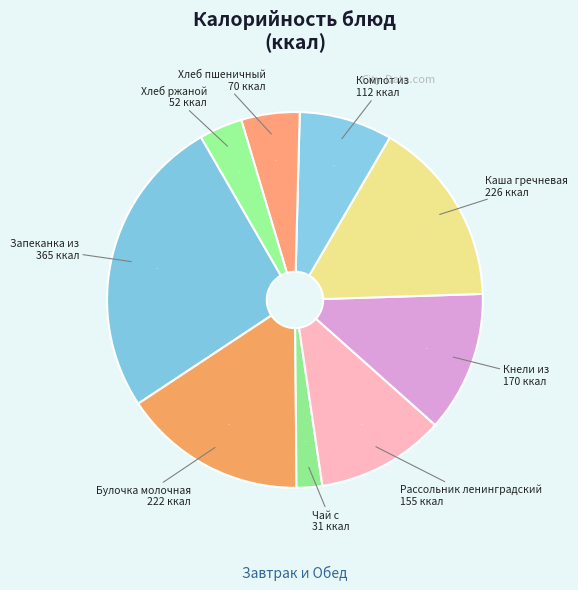

What is the smallest slice in the pie chart?

Чай с лимоном